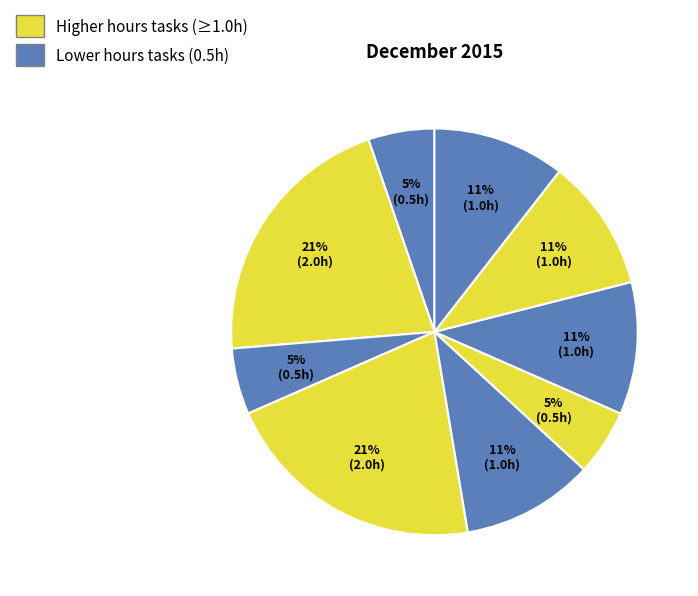

How many slices are in this pie chart?

9